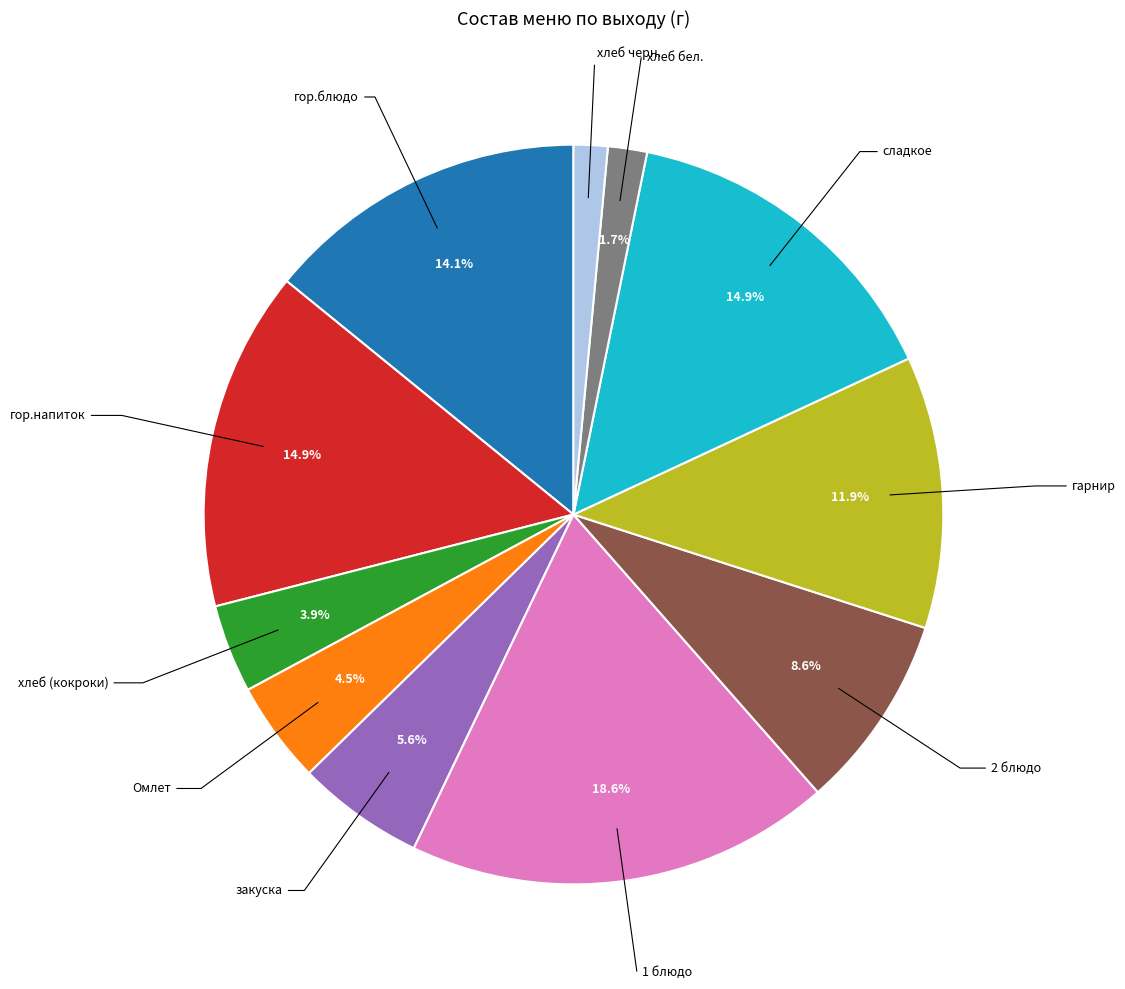

Is there a majority slice in this chart?

No